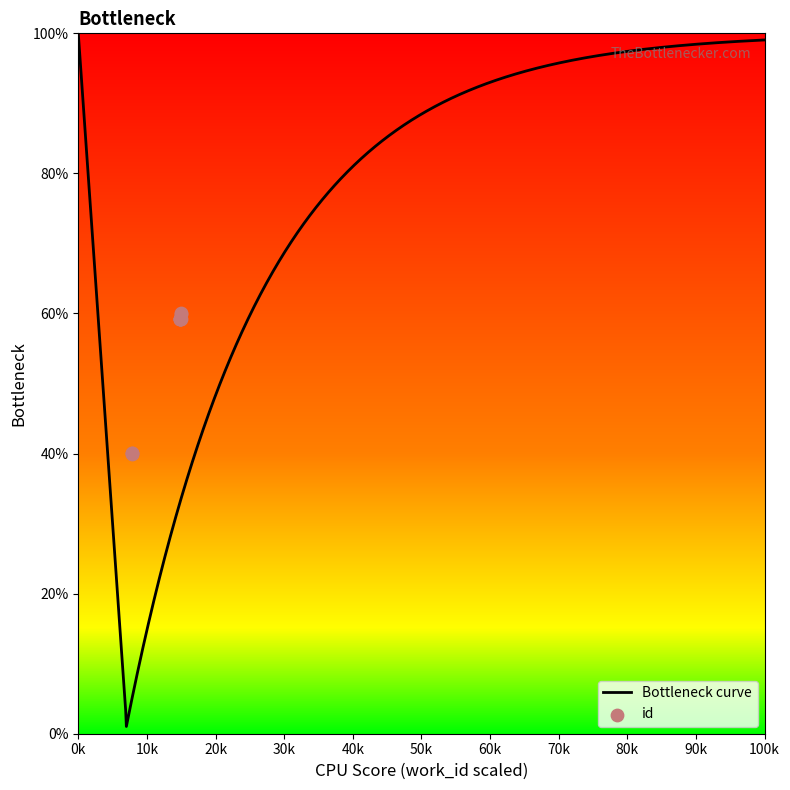

Approximately how many times larger is the value at 3932 compared to 7507?

0.7